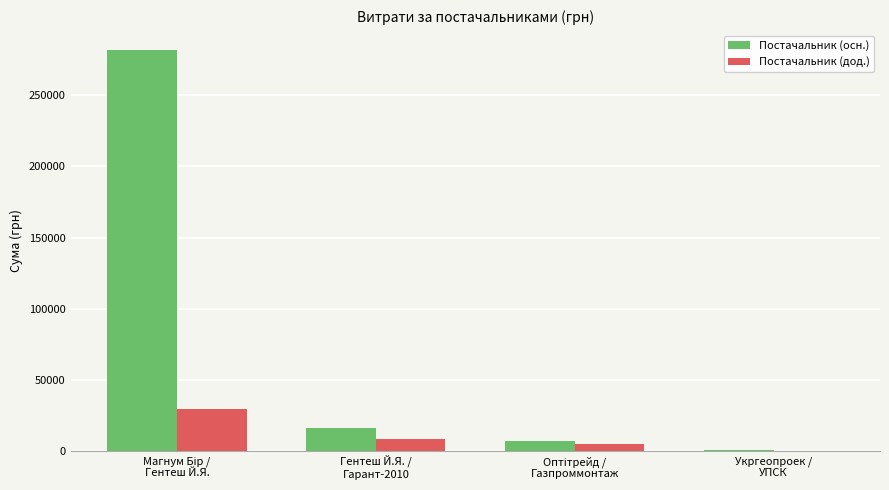

Are the bars horizontal?

No